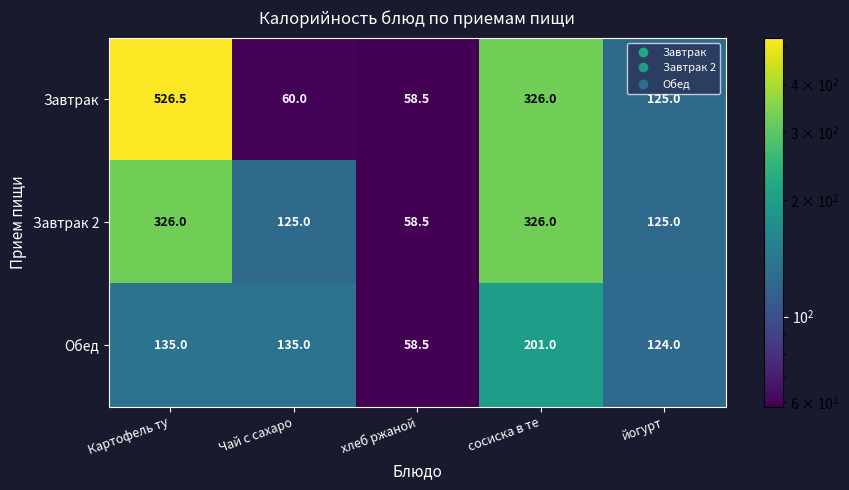

Between Картофель ту and Чай с сахаро, which series saw the biggest shift?

Завтрак